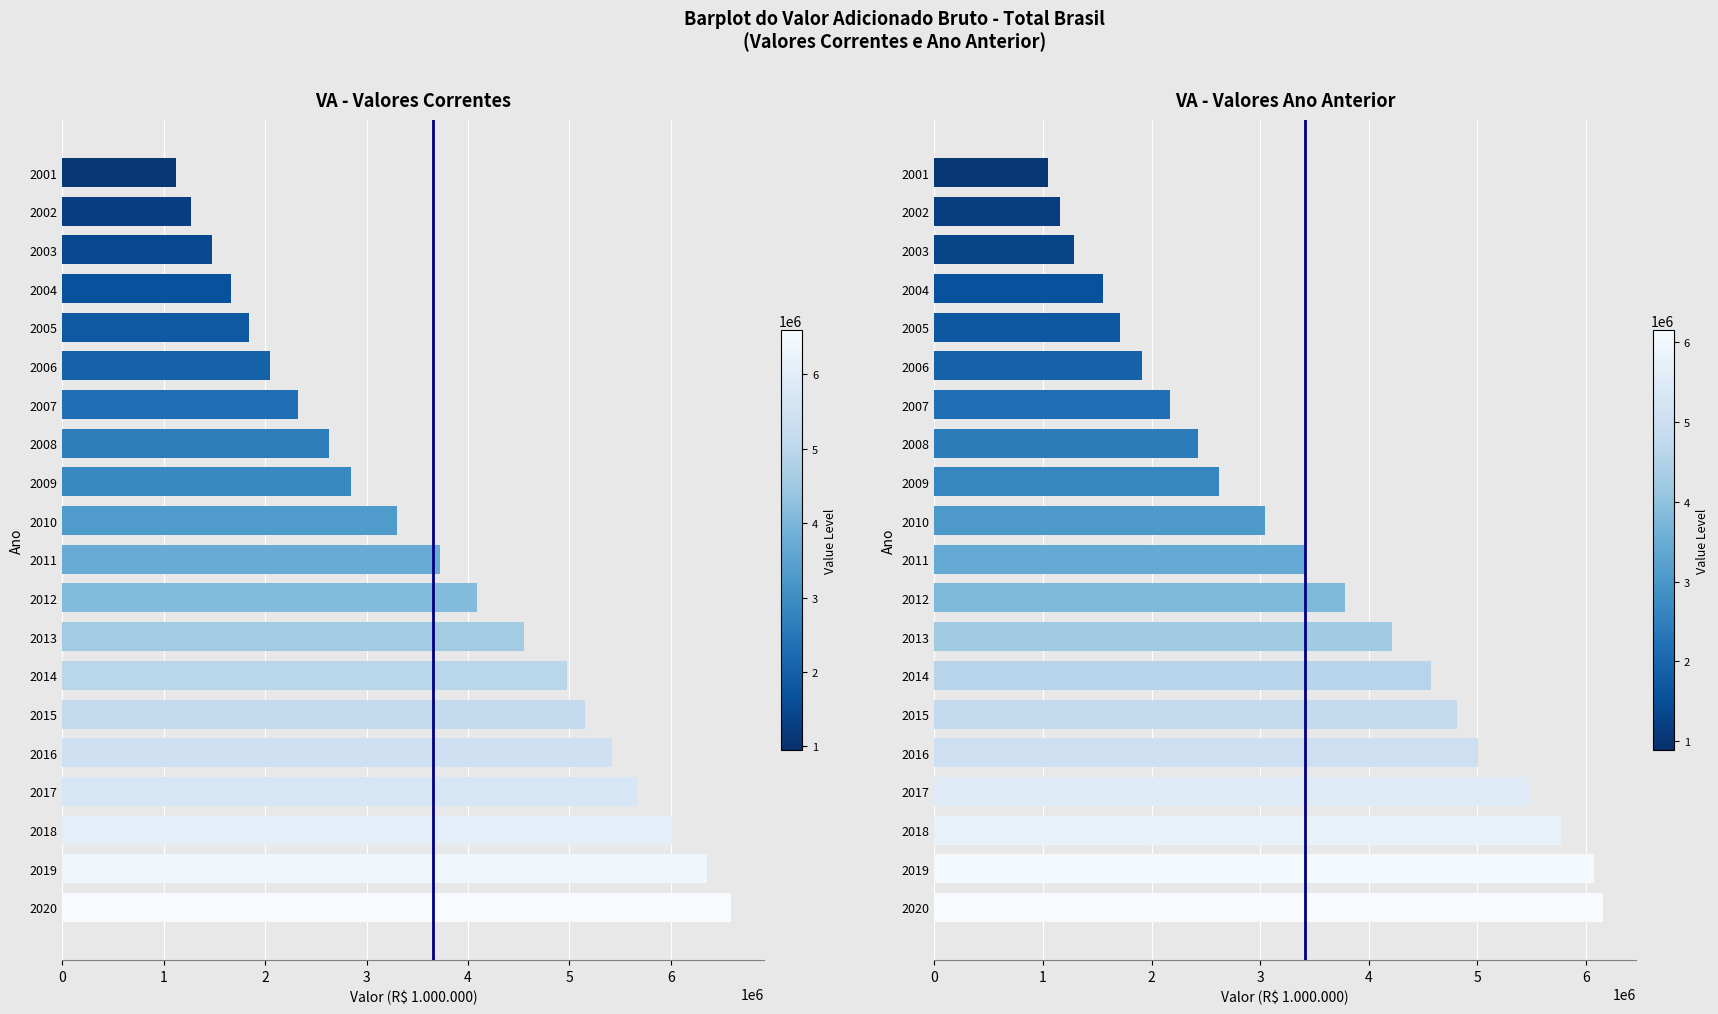

Which series has the largest range (max minus min)?

VA - valores correntes (R$ 1.000.000)